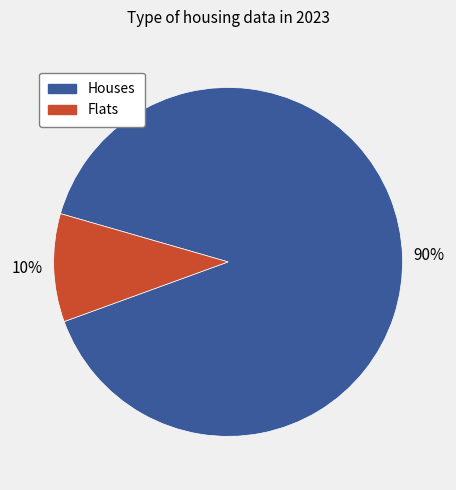

Is there any slice that represents more than half of the pie?

Yes